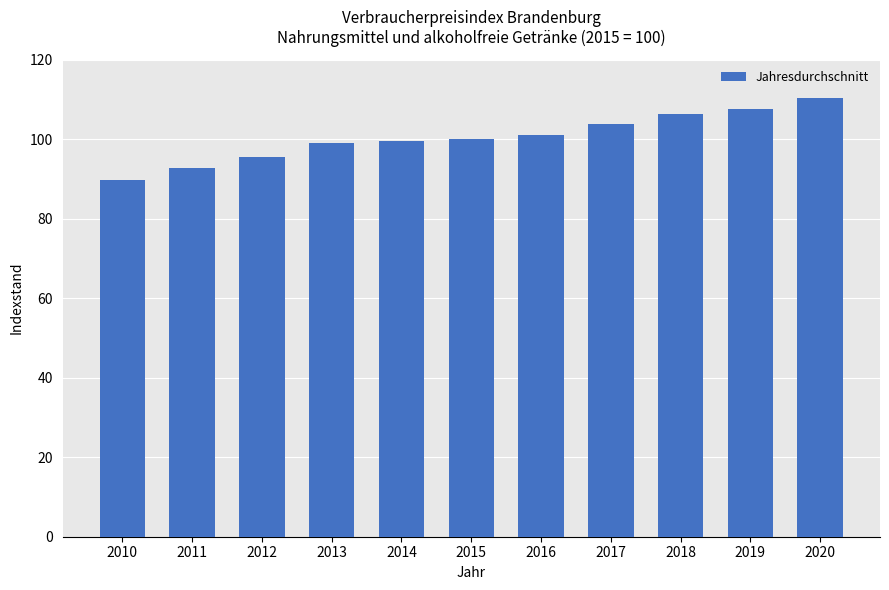

What is the value of the 9th bar from the left?

106.2